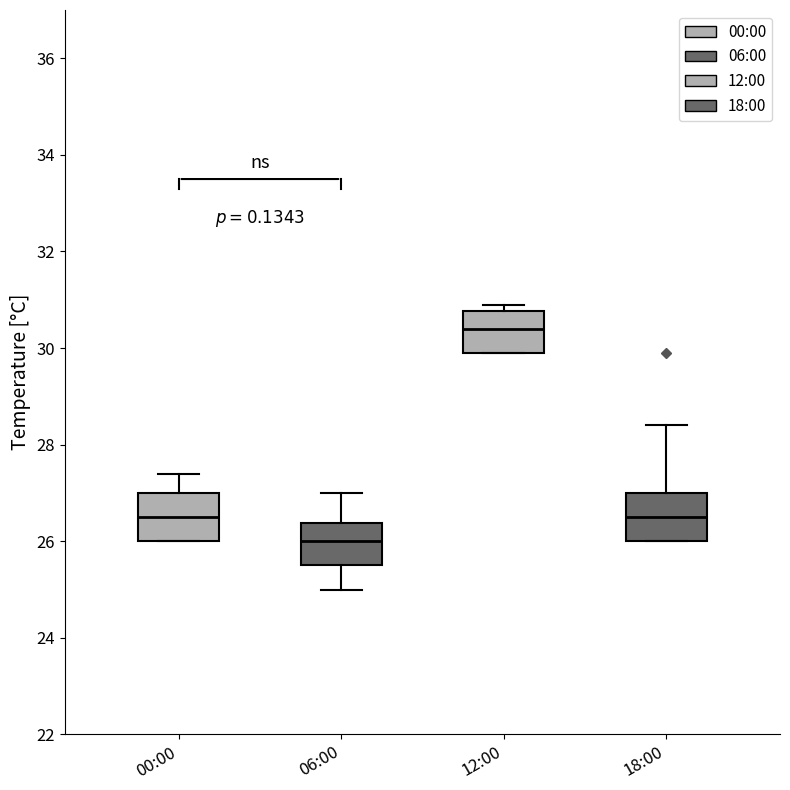

Reading left to right, read every box against the y-axis: the position of its median line, the range the box covers, and the ends of its whiskers. The values are not printed on the chart, so give them approximately, as read against the axis.

00:00: median 26.6, box 26.0 to 27.0, whiskers 26.0 to 27.4
06:00: median 26.0, box 25.6 to 26.4, whiskers 25.0 to 27.0
12:00: median 30.4, box 30.0 to 30.8, whiskers 30.0 to 31.0
18:00: median 26.6, box 26.0 to 27.0, whiskers 26.0 to 28.4